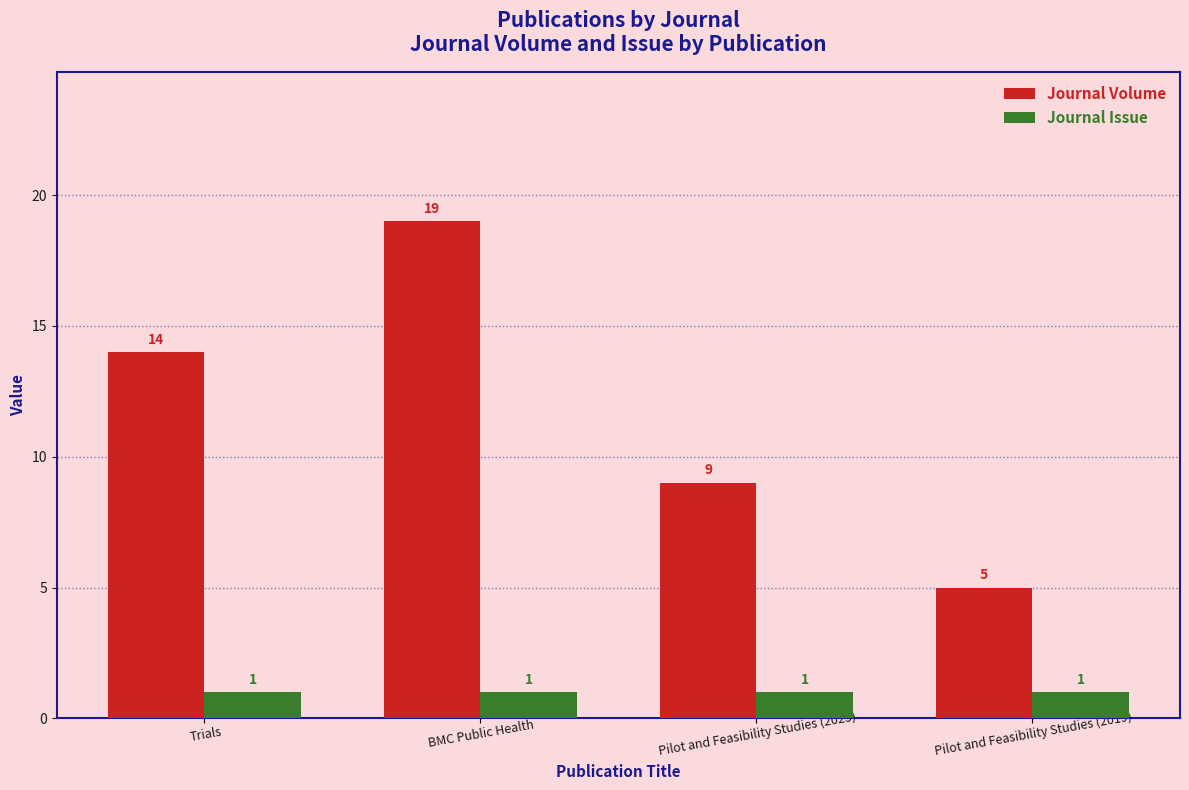

Rank the series at Pilot and Feasibility Studies (2023) from highest to lowest value.

Journal Volume, Journal Issue